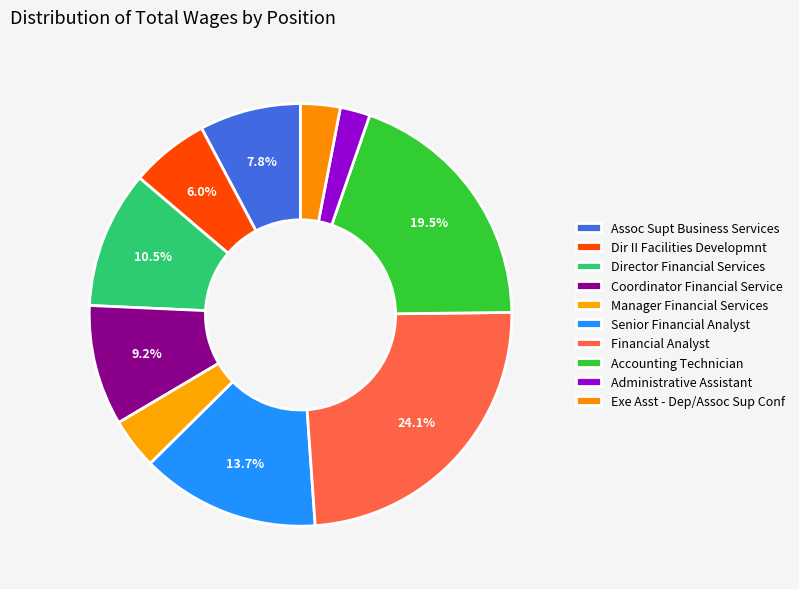

Which category has the smallest portion of the pie?

Administrative Assistant